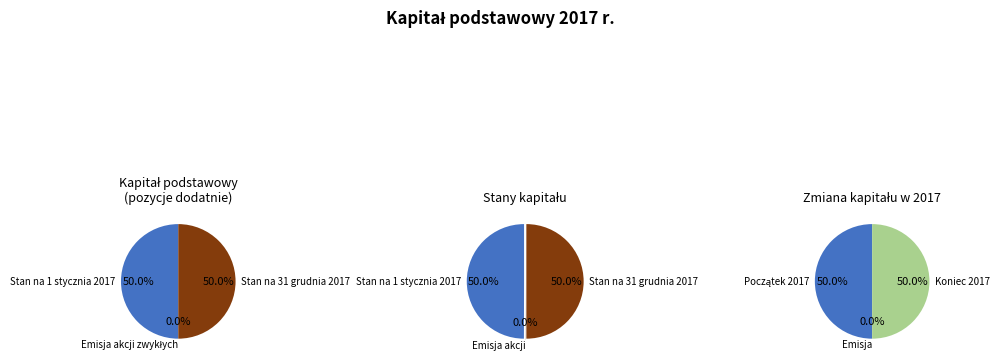

Does any single category account for the majority?

No